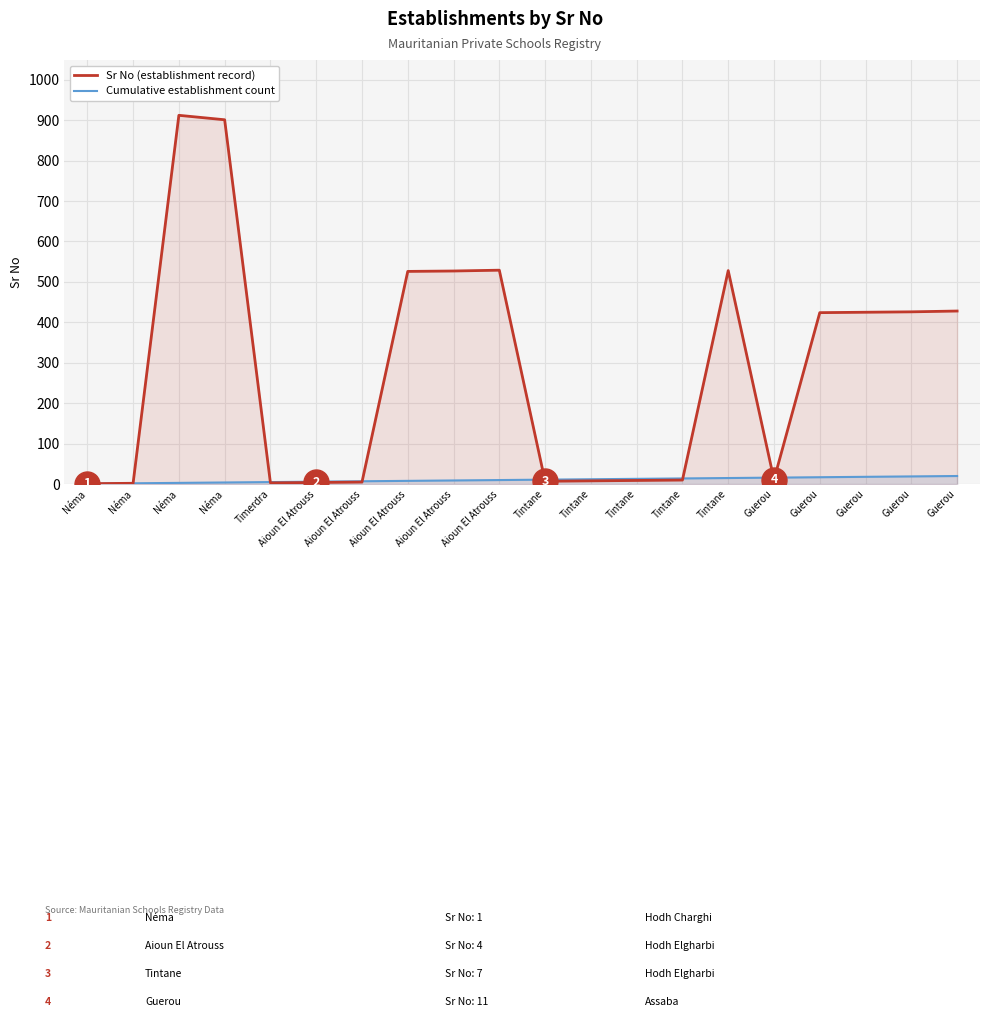

Where do Cumulative establishment count and Sr No (establishment record) first cross each other?

Néma and Timerdra